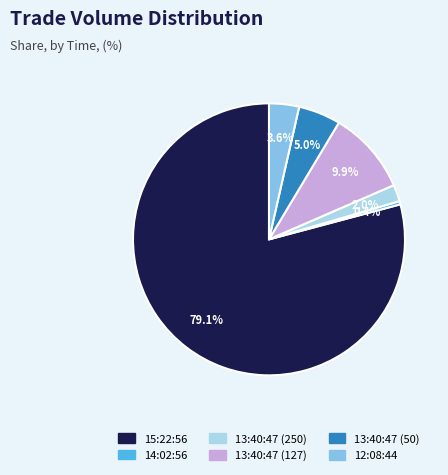

To the nearest percent, what is the difference between the largest and smallest slice percentages?

79%